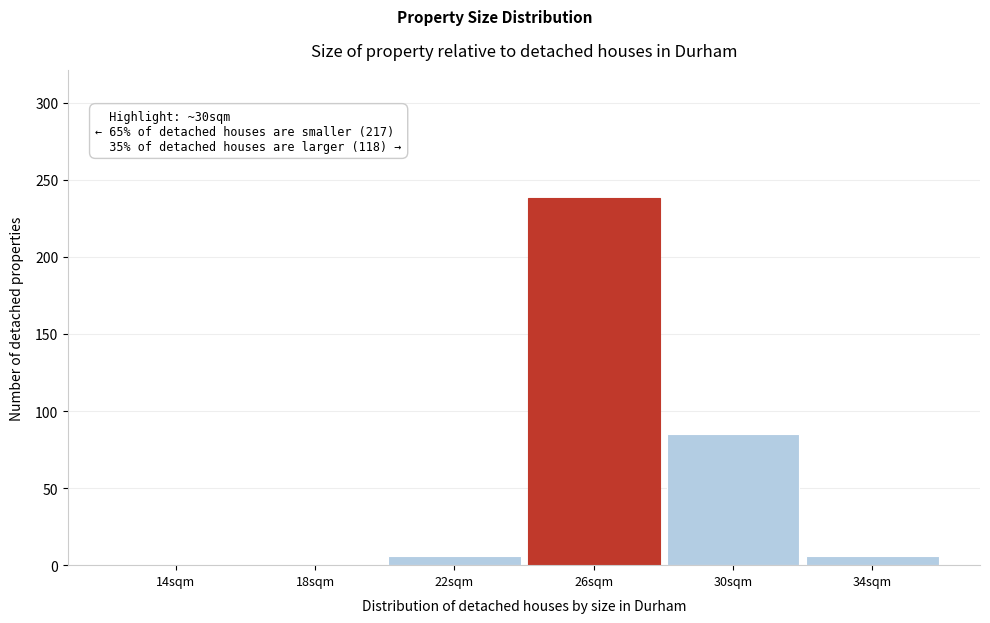

Reading left to right, list all the values displayed in this chart.

14sqm=0	18sqm=0	22sqm=6	26sqm=238	30sqm=85	34sqm=6